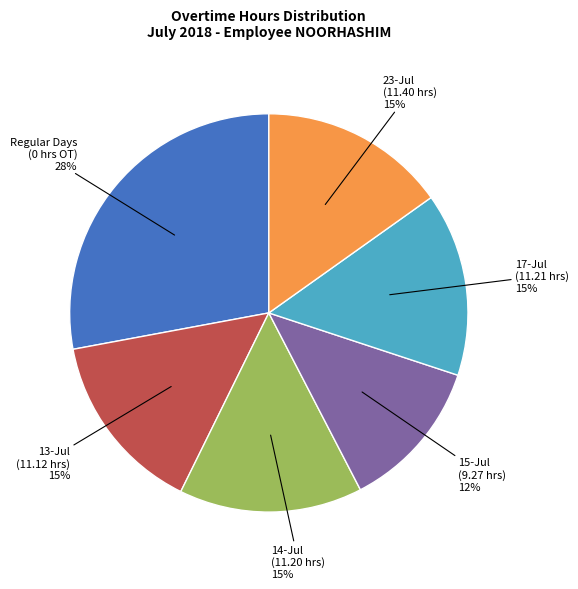

Count the number of slices in the pie.

6